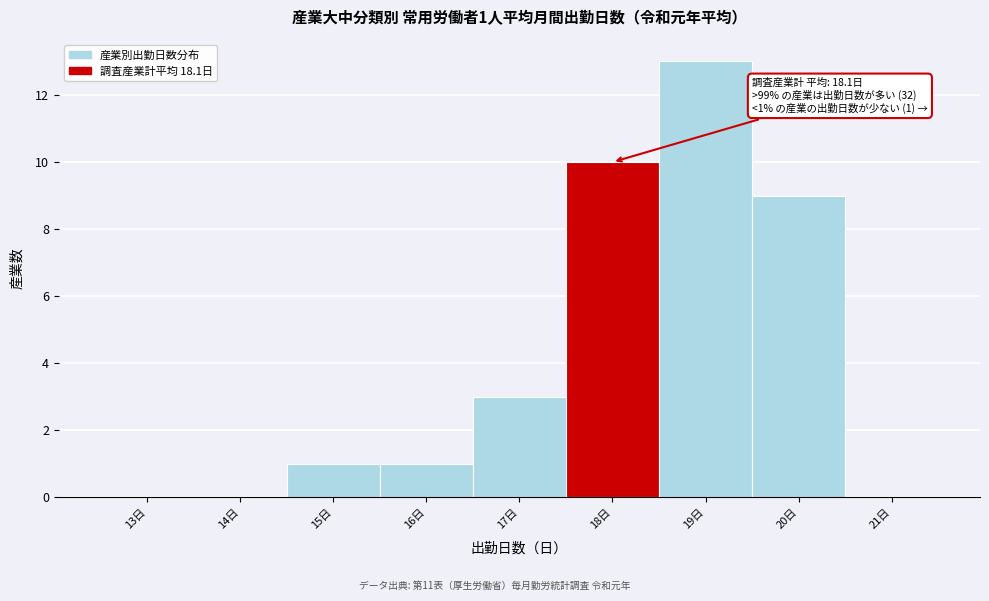

Reading left to right, transcribe all the data shown in this chart.

13日=0	14日=0	15日=1	16日=1	17日=3	18日=10	19日=13	20日=9	21日=0